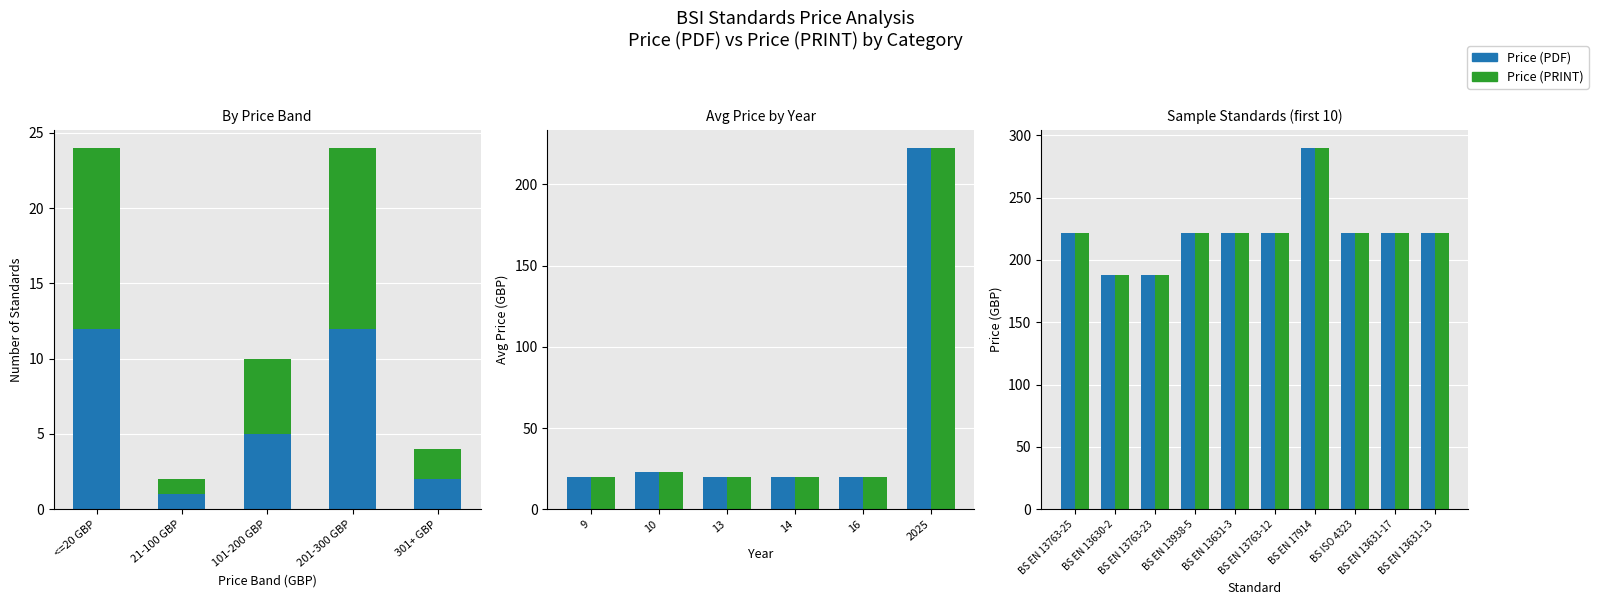

True or false: Price (PRINT) has a value of 290 at BS EN 17914.

True